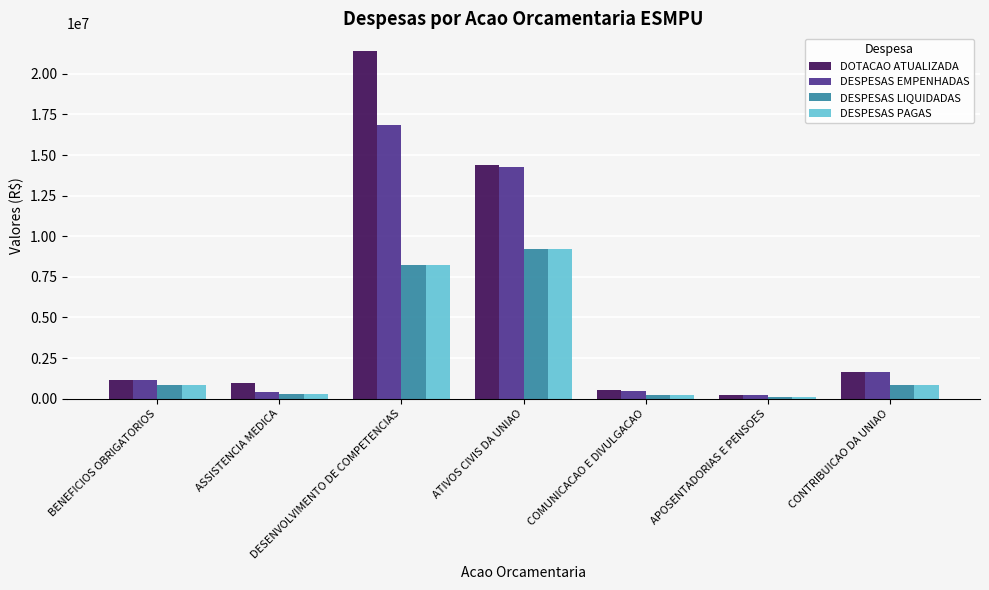

What is the average value of the DESPESAS EMPENHADAS series?

4988127.5